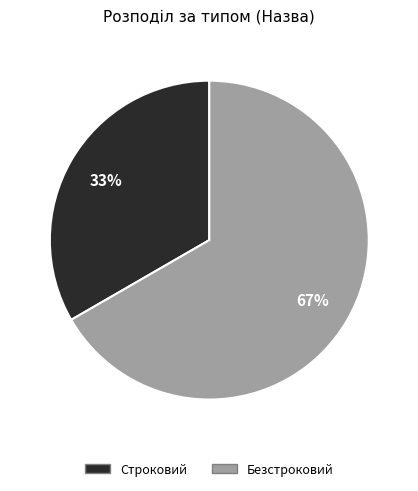

Does Безстроковий represent more than half of the total?

Yes